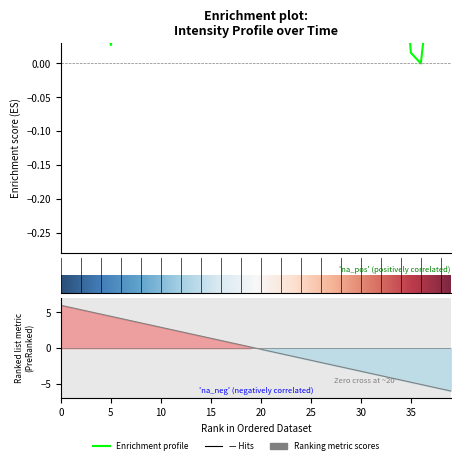

Which category has the lowest value across all series?

36